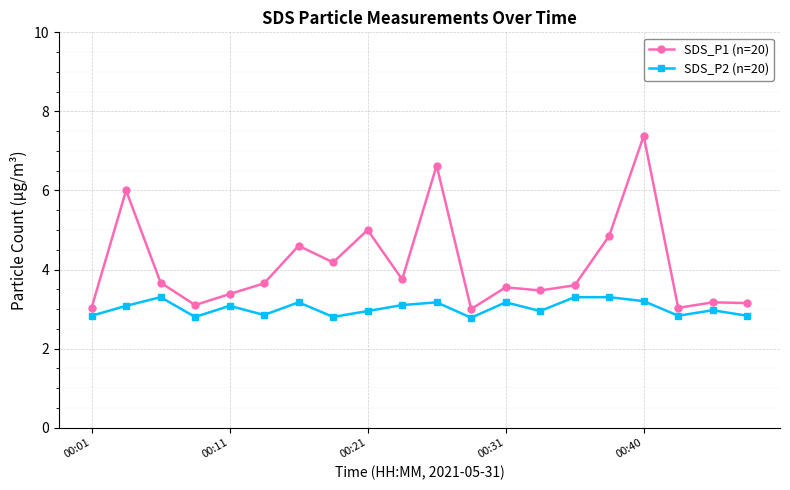

Count the number of data series in this chart.

2